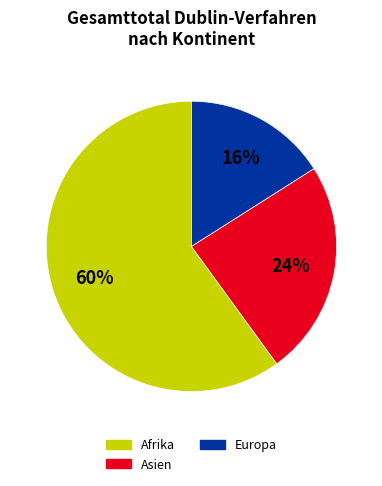

To the nearest percent, what percentage of the pie is Europa?

16%